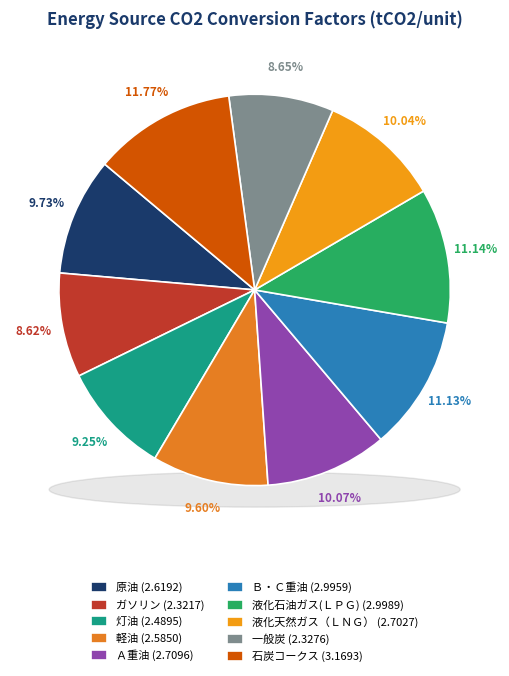

What is the total percentage of 液化石油ガス(ＬＰＧ) and Ａ重油?

21.2%